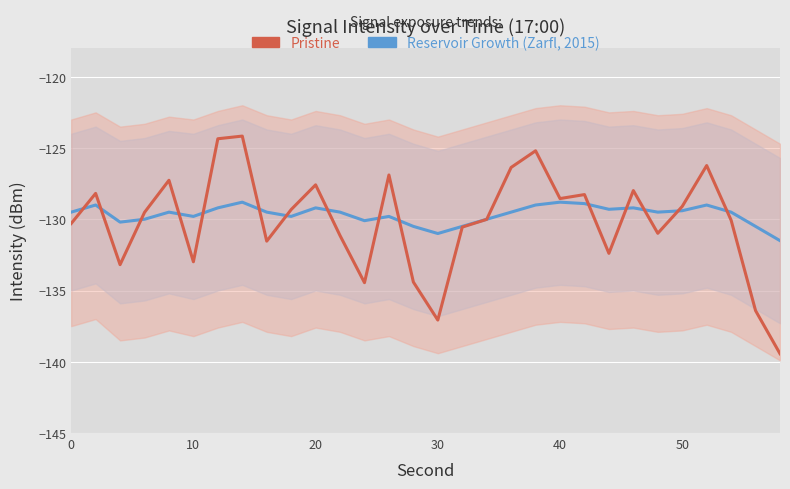

Count the number of categories in the chart.

30